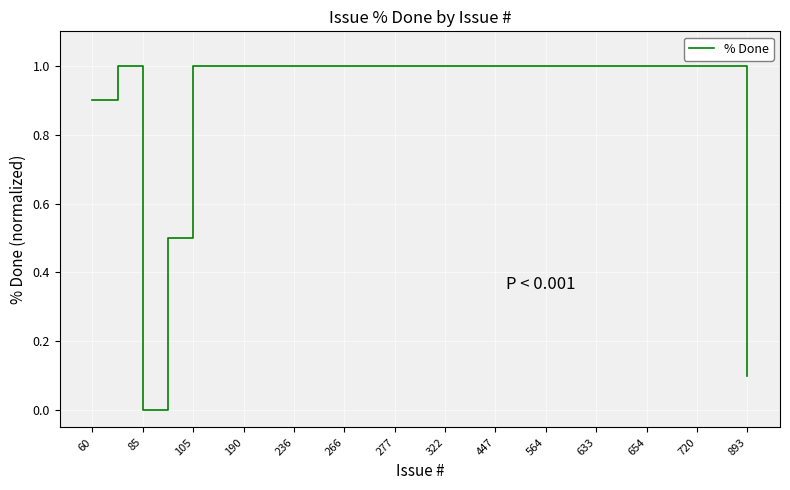

Does the chart display data point markers on the line(s)?

No